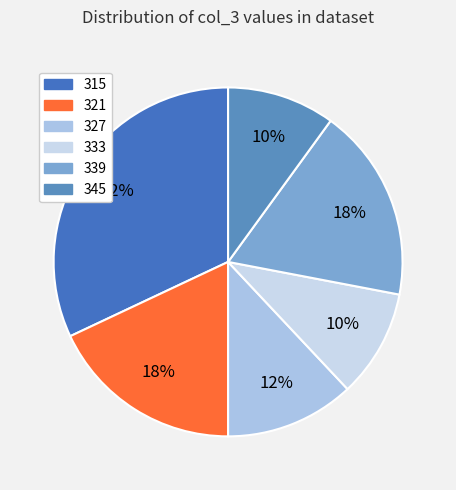

How many segments does this pie chart have?

6